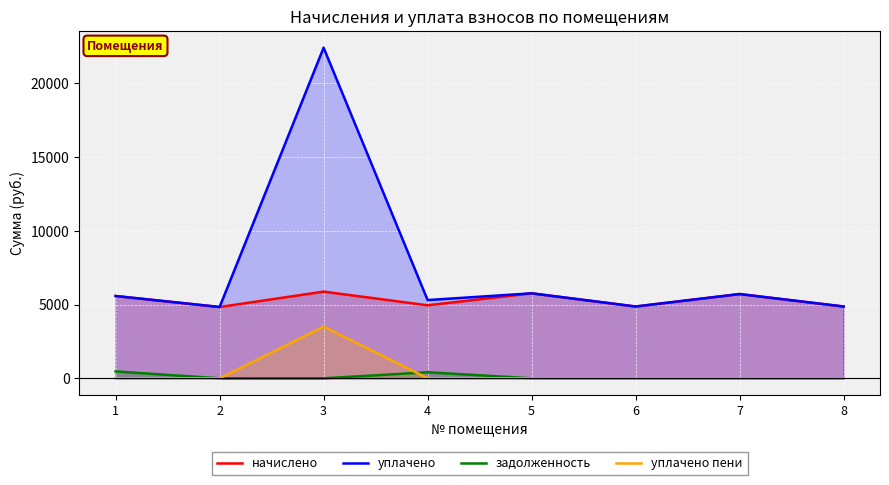

What is the spread (max minus min) of values at 5?

5762.9